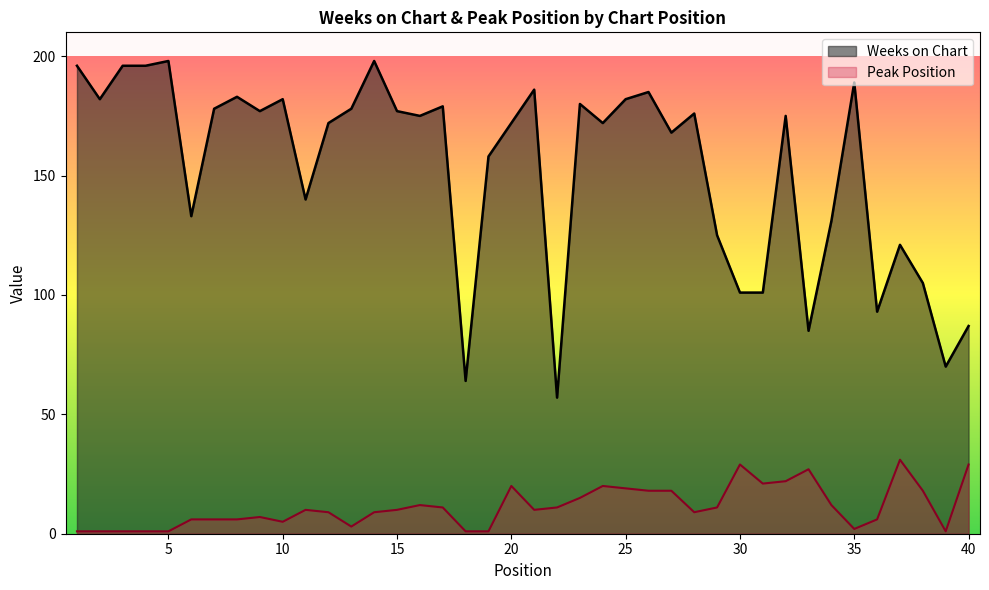

Reading left to right, what are all the values shown in this chart?

Weeks on Chart: 1=196	2=182	3=196	4=196	5=198	6=133	7=178	8=183	9=177	10=182	11=140	12=172	13=178	14=198	15=177	16=175	17=179	18=64	19=158	20=172	21=186	22=57	23=180	24=172	25=182	26=185	27=168	28=176	29=125	30=101	31=101	32=175	33=85	34=131	35=189	36=93	37=121	38=105	39=70	40=87
Peak Position: 1=1	2=1	3=1	4=1	5=1	6=6	7=6	8=6	9=7	10=5	11=10	12=9	13=3	14=9	15=10	16=12	17=11	18=1	19=1	20=20	21=10	22=11	23=15	24=20	25=19	26=18	27=18	28=9	29=11	30=29	31=21	32=22	33=27	34=12	35=2	36=6	37=31	38=18	39=1	40=29